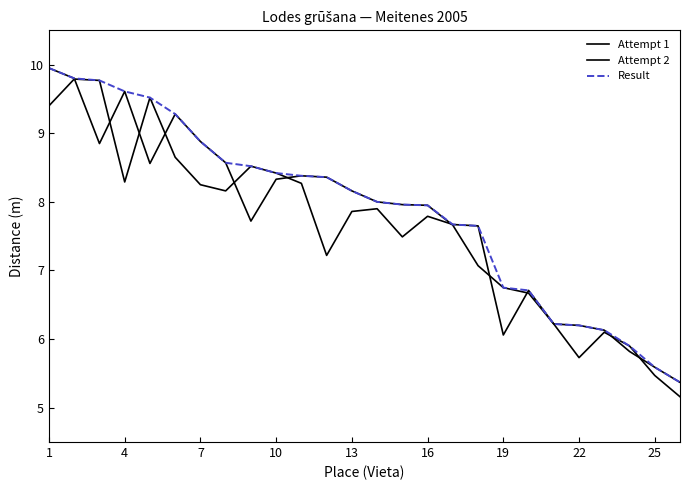

List the series in order of their overall mean, highest first.

Result, Attempt 1, Attempt 2